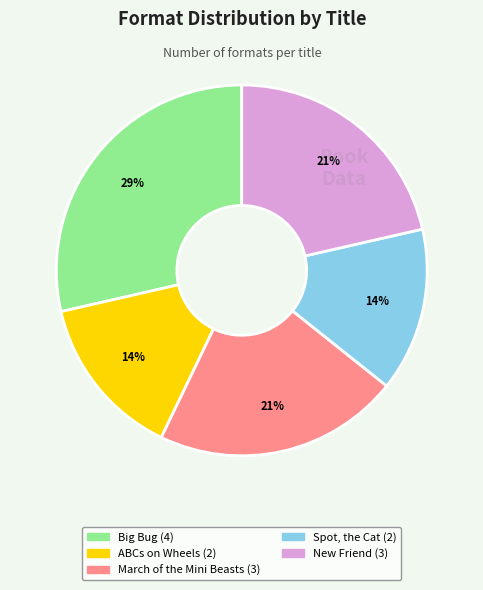

To the nearest percent, what is the difference between the March of the Mini Beasts and ABCs on Wheels slice percentages?

7%